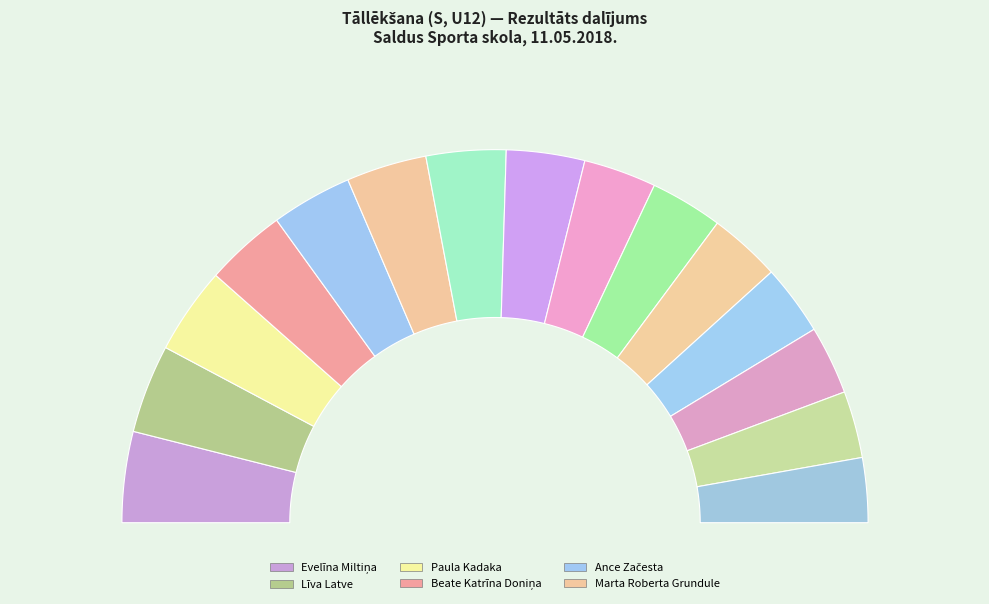

The Paula Kadaka slice represents 22% of the pie. True or false?

False